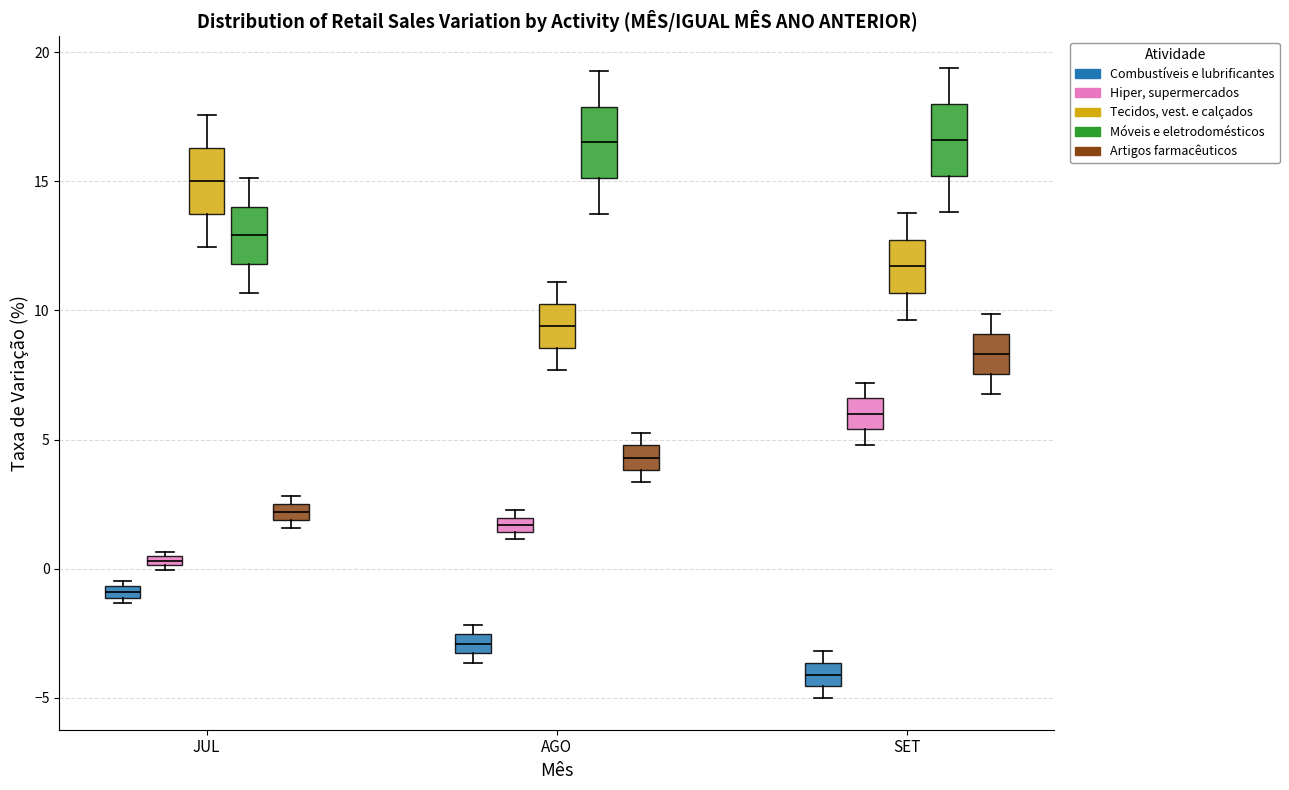

Which box has the lowest median line?

SET (Combustíveis e lubrificantes)